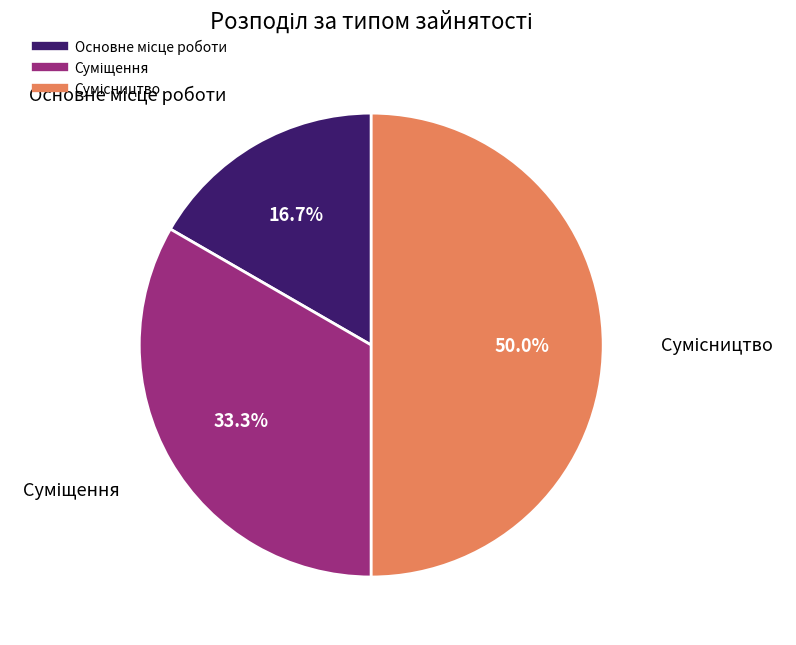

What is the smallest slice in the pie chart?

Основне місце роботи